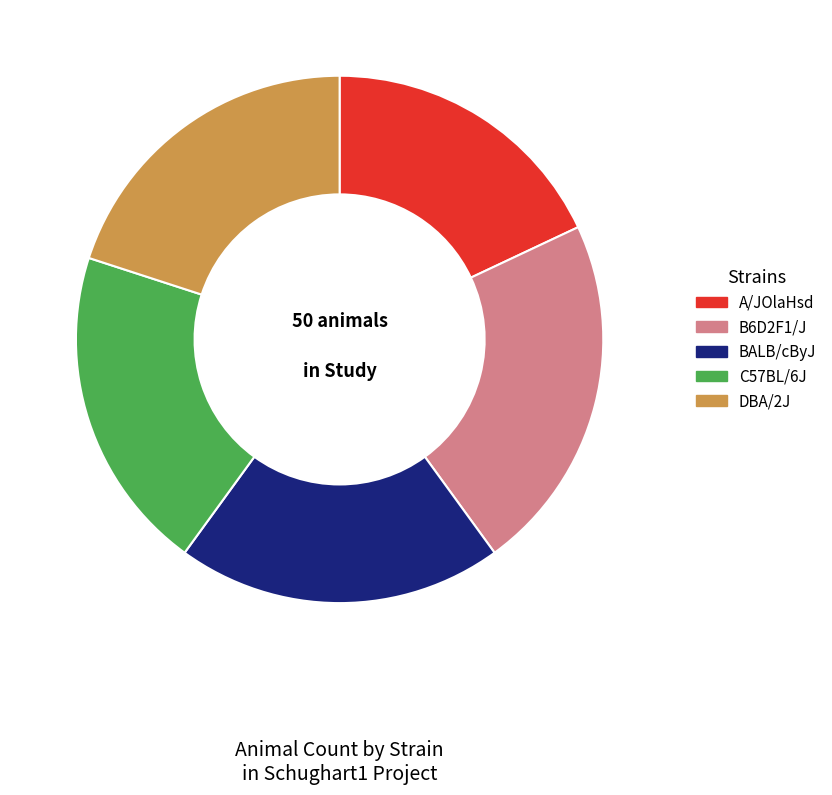

Does A/JOlaHsd represent more than half of the total?

No